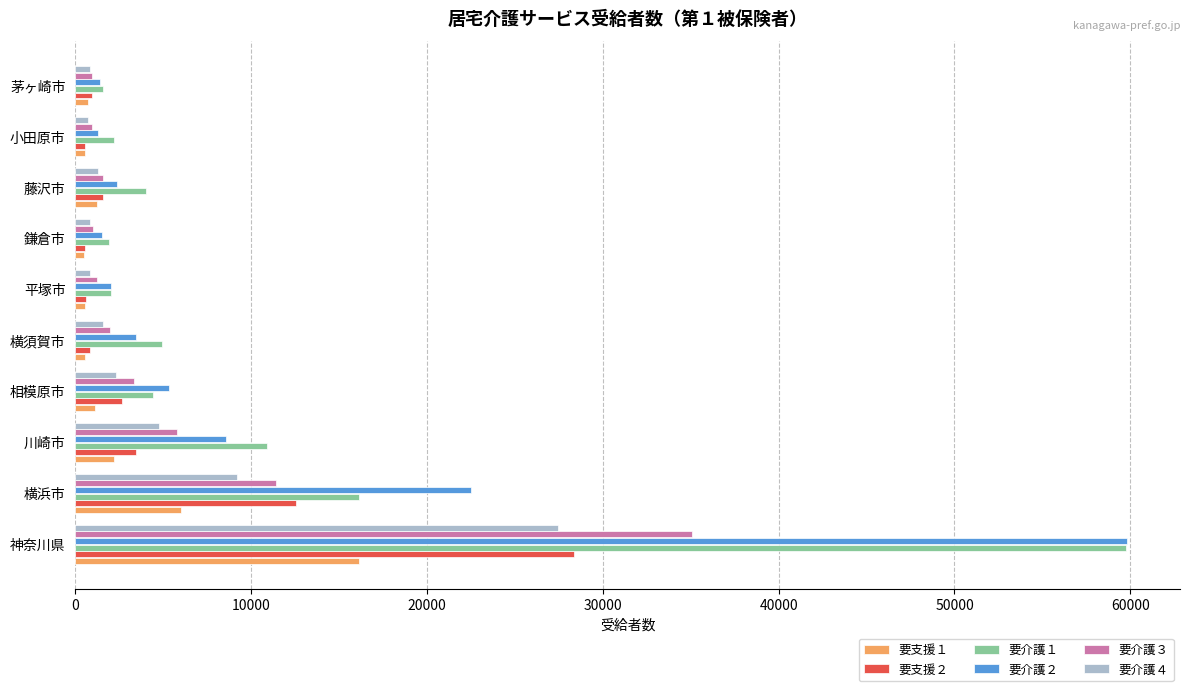

At which label does 要介護１ reach its peak?

神奈川県